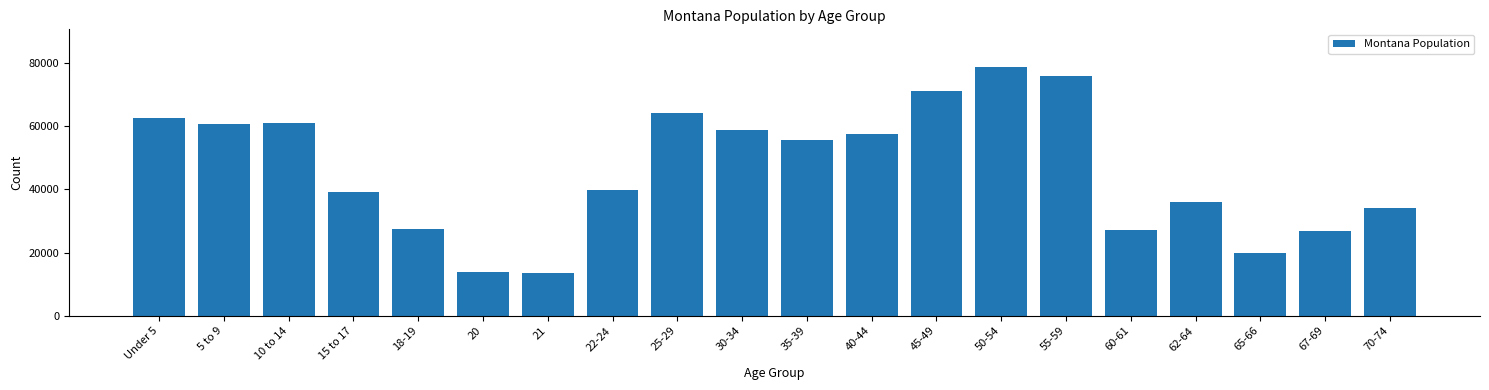

What is the average value?

46171